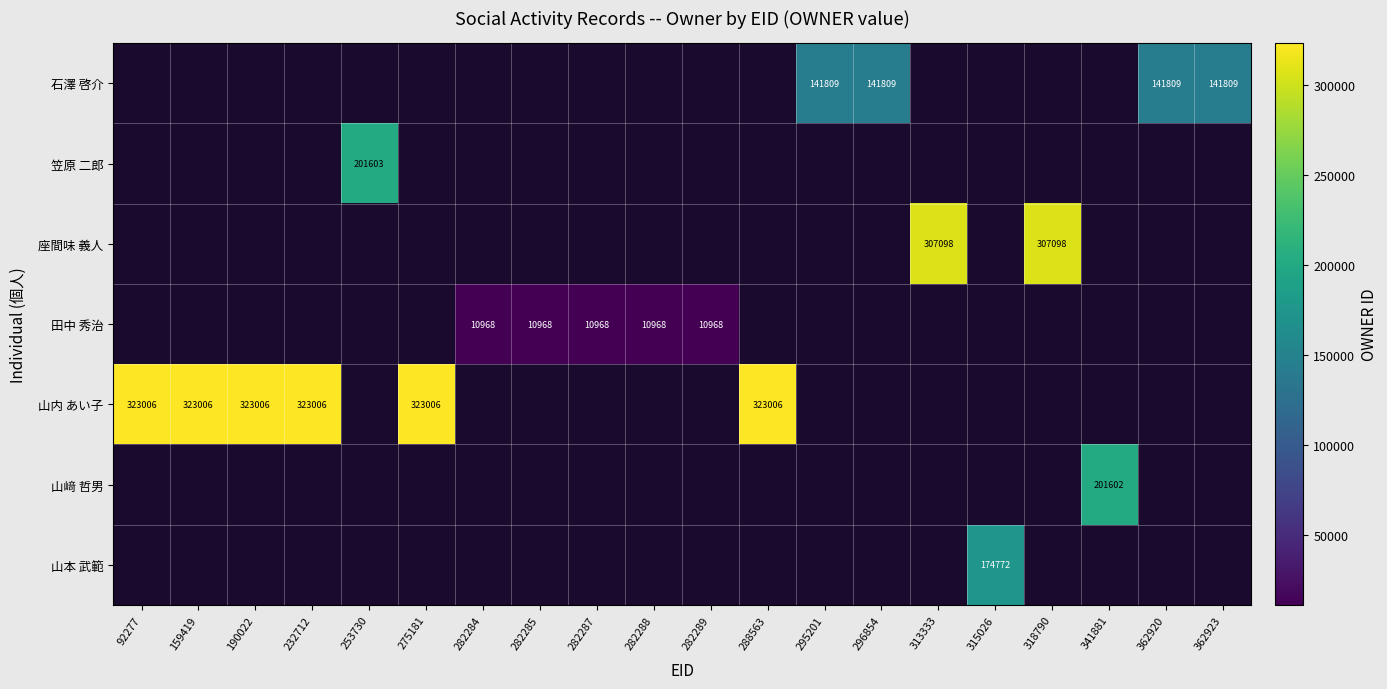

The value of 山﨑 哲男 at 282284 is 0. True or false?

True